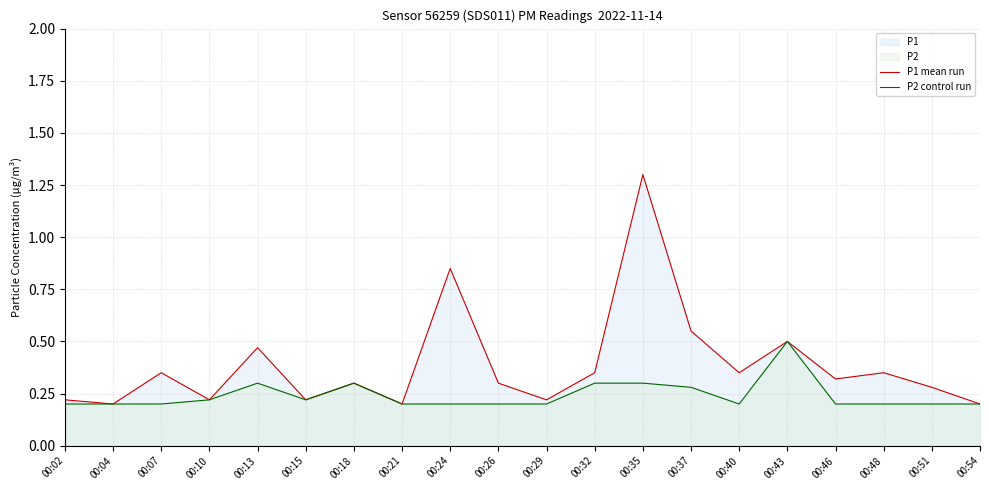

Reading left to right, what are all the values shown in this chart?

P1 mean run: 00:02=0.2	00:04=0.2	00:07=0.3	00:10=0.2	00:13=0.5	00:15=0.2	00:18=0.3	00:21=0.2	00:24=0.8	00:26=0.3	00:29=0.2	00:32=0.3	00:35=1.3	00:37=0.6	00:40=0.3	00:43=0.5	00:46=0.3	00:48=0.3	00:51=0.3	00:54=0.2
P2 control run: 00:02=0.2	00:04=0.2	00:07=0.2	00:10=0.2	00:13=0.3	00:15=0.2	00:18=0.3	00:21=0.2	00:24=0.2	00:26=0.2	00:29=0.2	00:32=0.3	00:35=0.3	00:37=0.3	00:40=0.2	00:43=0.5	00:46=0.2	00:48=0.2	00:51=0.2	00:54=0.2